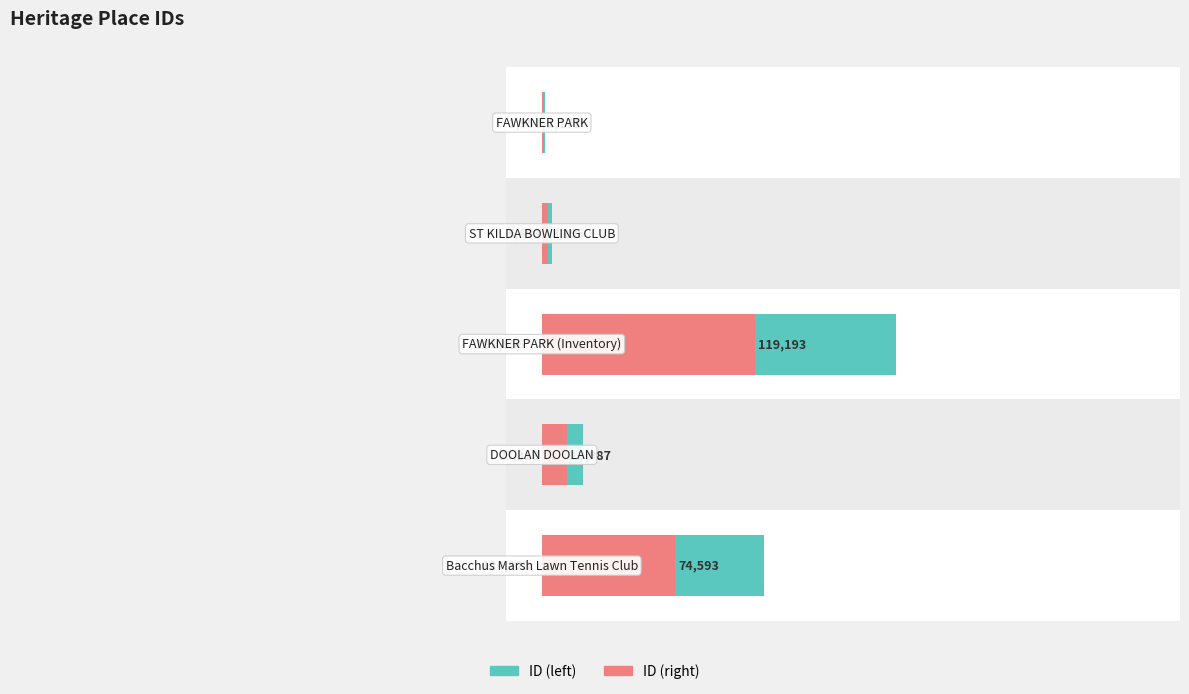

Reading left to right, extract all data points from this chart.

ID (left): 0=1953.0	1=5493.0	2=198656.0	3=23313.0	4=124323.0
ID (right): 0=1171.8	1=3295.8	2=119193.6	3=13987.8	4=74593.8